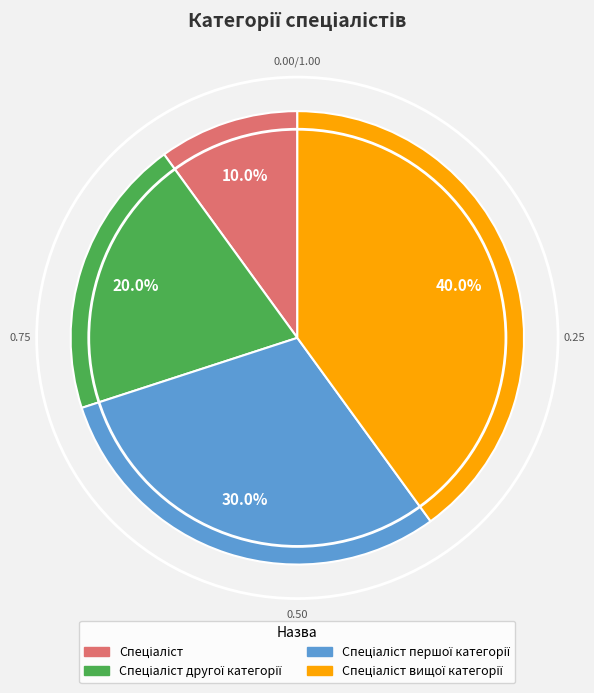

Is there any slice that represents more than half of the pie?

No